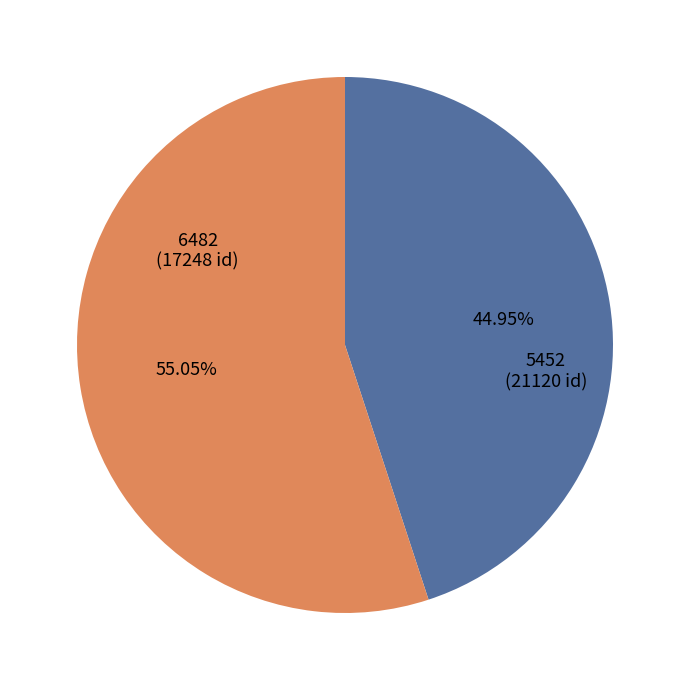

To the nearest percent, what percentage of the pie is 5452?

55%